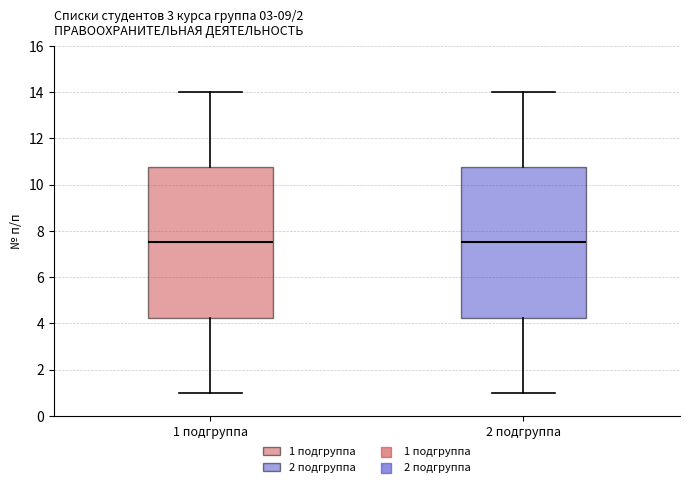

Reading left to right, transcribe this box plot: for each box, give where its median line is, the range the box spans, and where its two whiskers end, as read against the y-axis. The values are not printed on the chart, so give them approximately, as read against the axis.

1 подгруппа: median 7.6, box 4.2 to 10.8, whiskers 1.0 to 14.0
2 подгруппа: median 7.6, box 4.2 to 10.8, whiskers 1.0 to 14.0